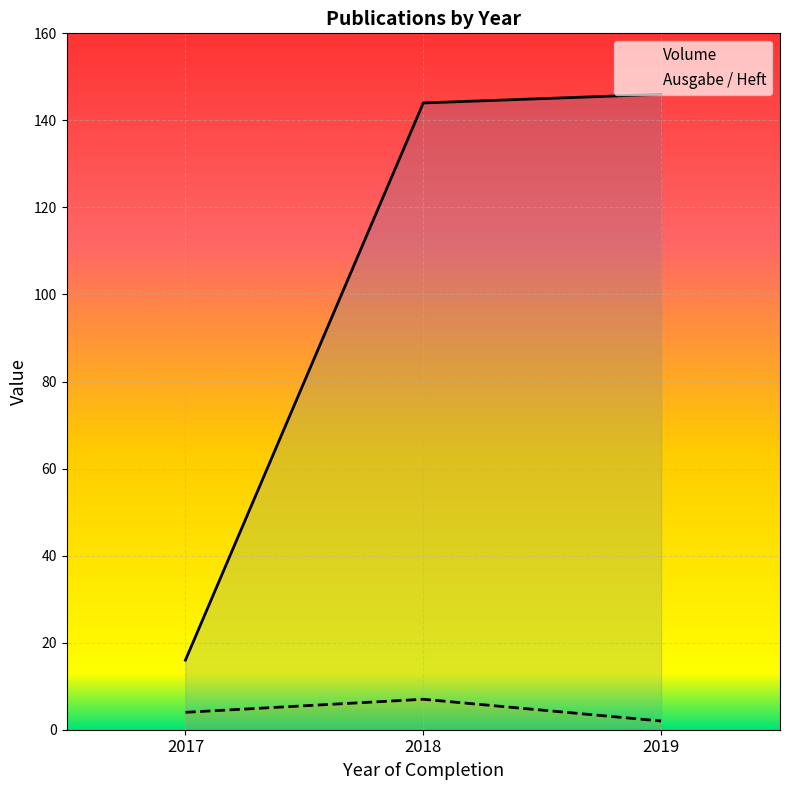

Which series has the widest spread of values?

Volume